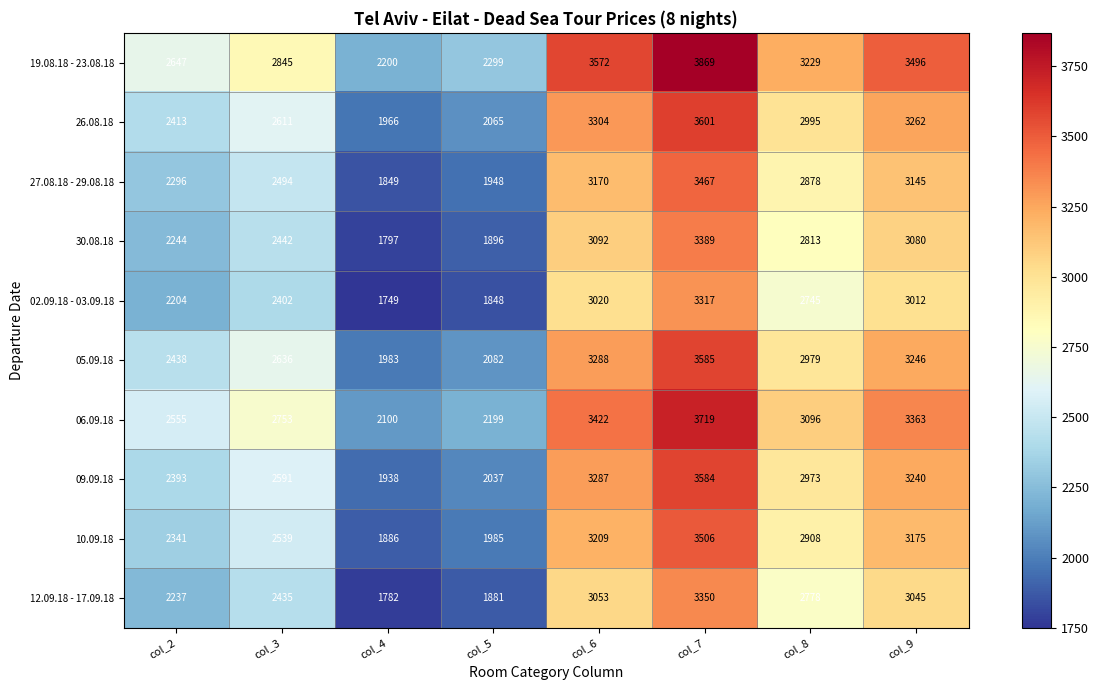

Where does the 02.09.18 - 03.09.18 series first go above 2745?

col_6